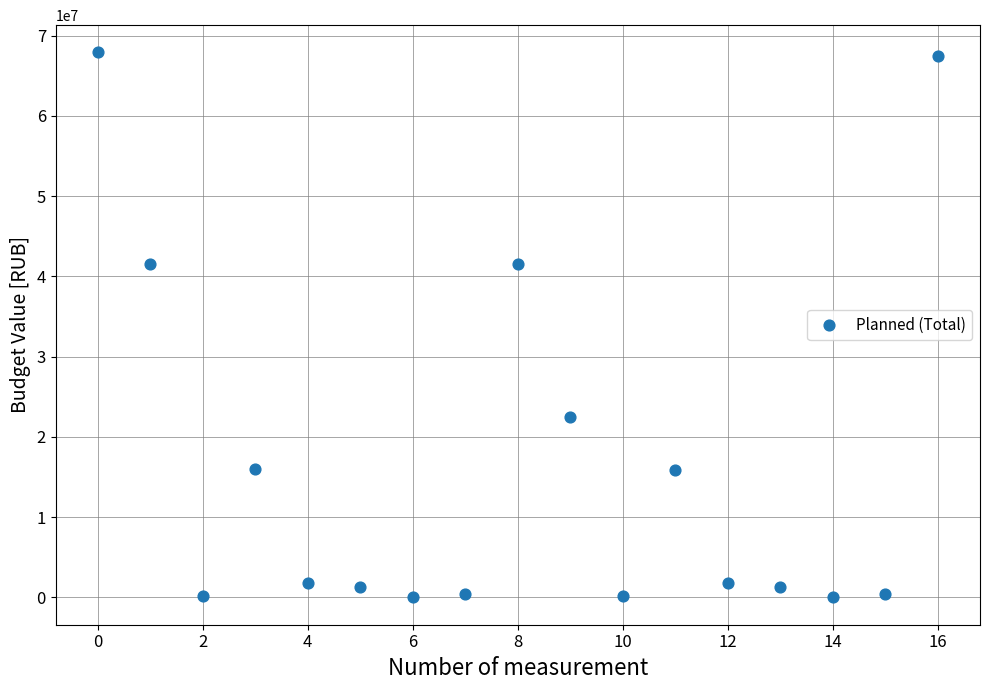

Count the number of points in this scatter plot.

17